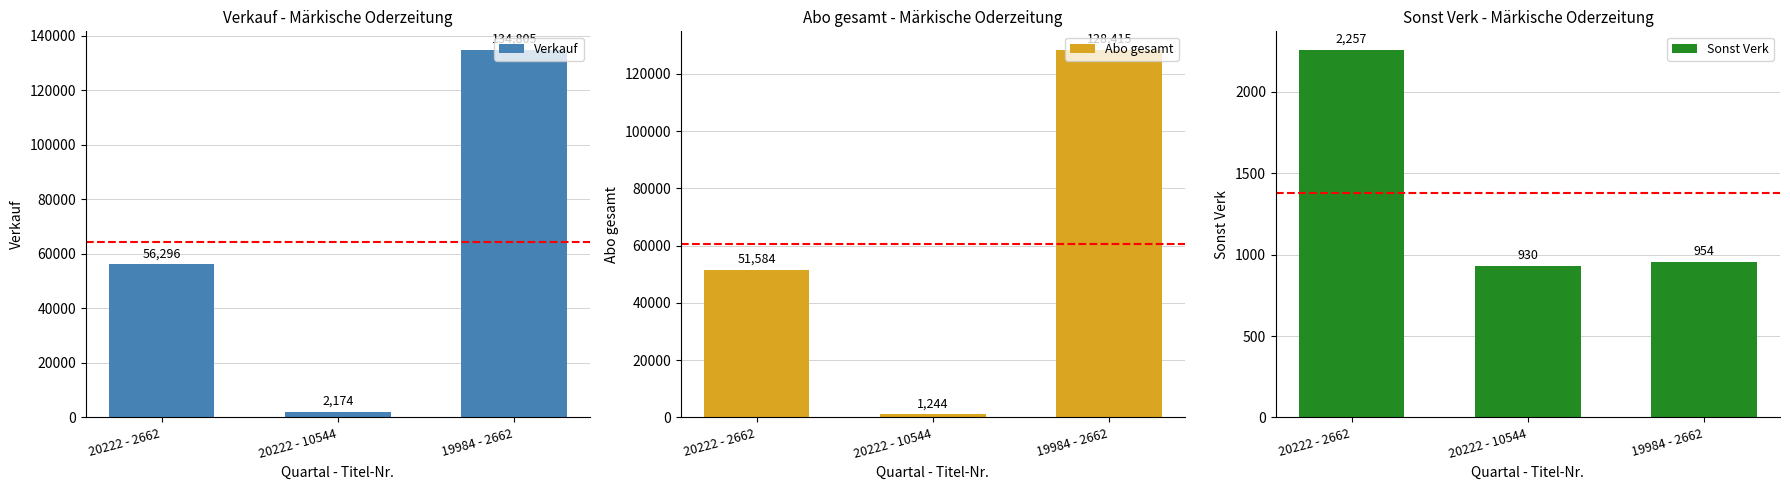

What are all the series names shown in the legend?

Verkauf, Abo gesamt, Sonst Verk